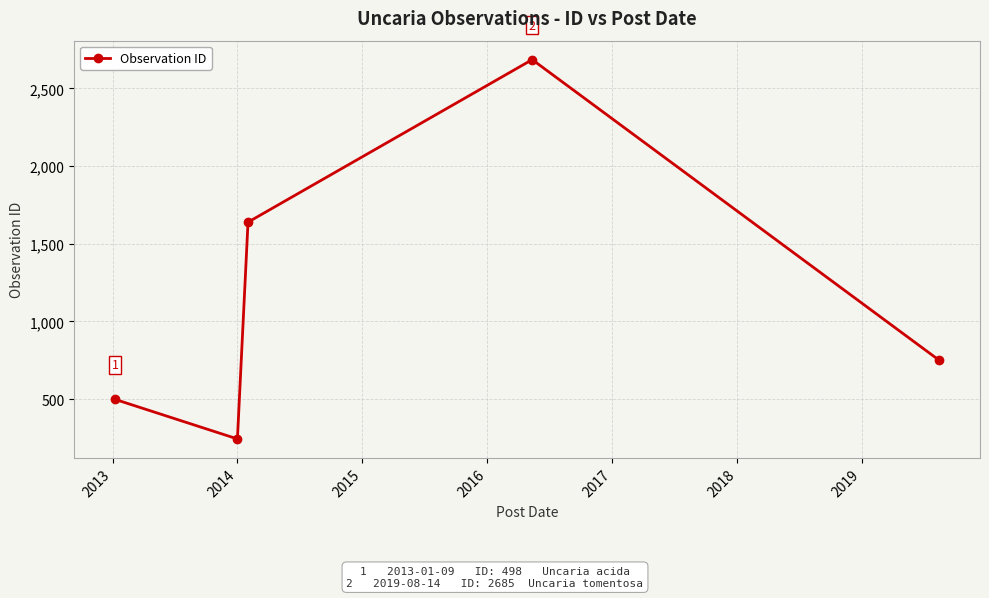

How many interior local peaks (higher than both neighbors) does the data have?

1